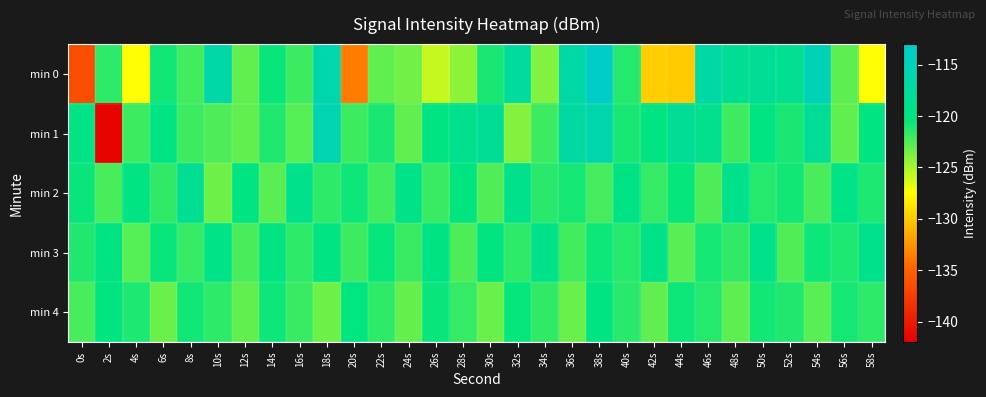

Rank the series at 32s from highest to lowest value.

min 0, min 2, min 4, min 3, min 1